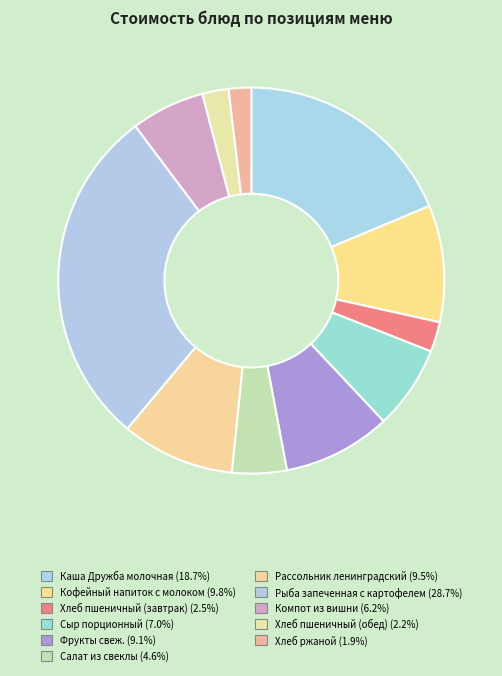

What percentage is NOT represented by Салат из свеклы?

95.4%